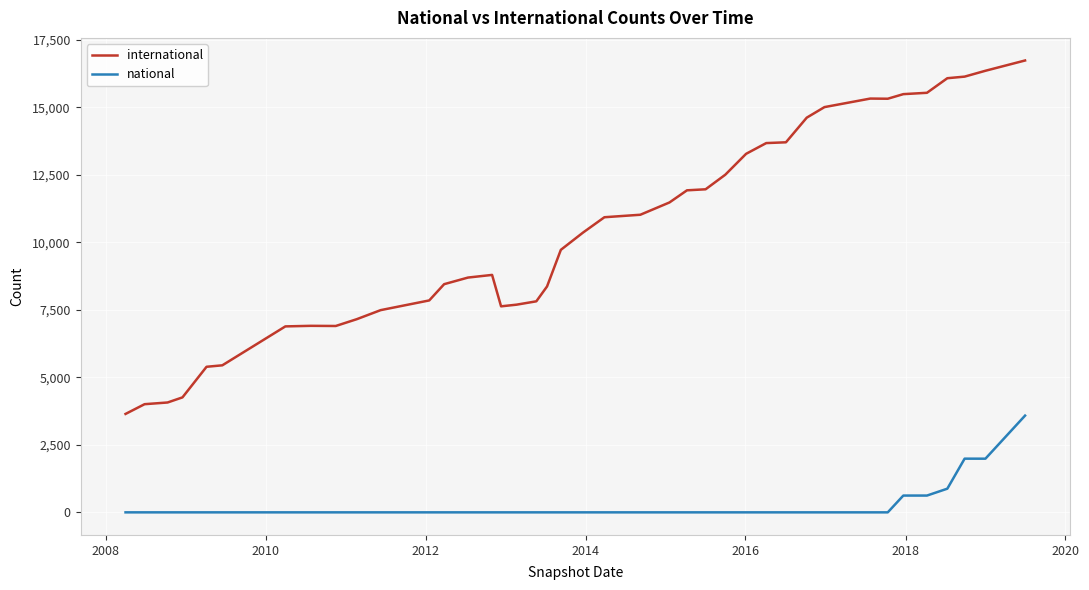

Which series has the largest total across all categories?

international